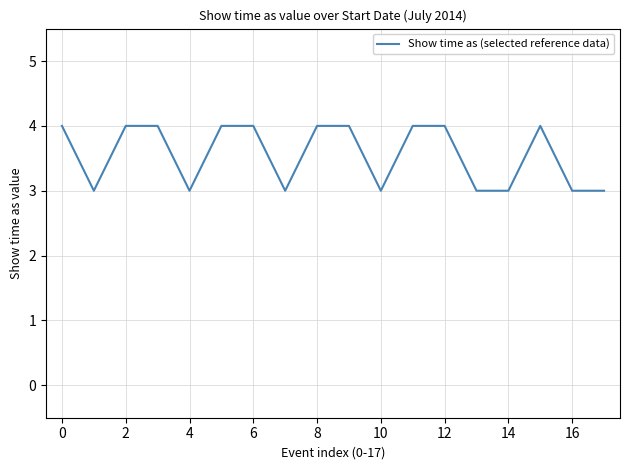

Reading left to right, transcribe all the data shown in this chart.

4	3	4	4	3	4	4	3	4	4	3	4	4	3	3	4	3	3